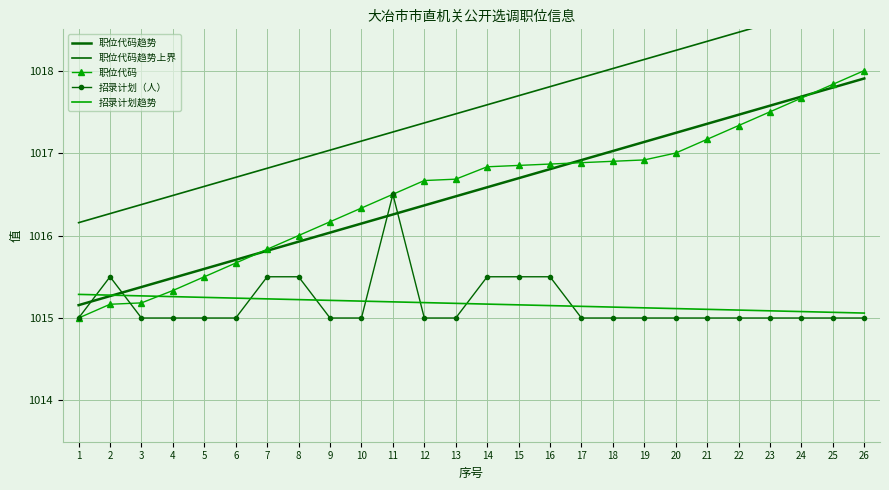

True or false: 职位代码趋势上界 and 招录计划趋势 cross at least once.

False